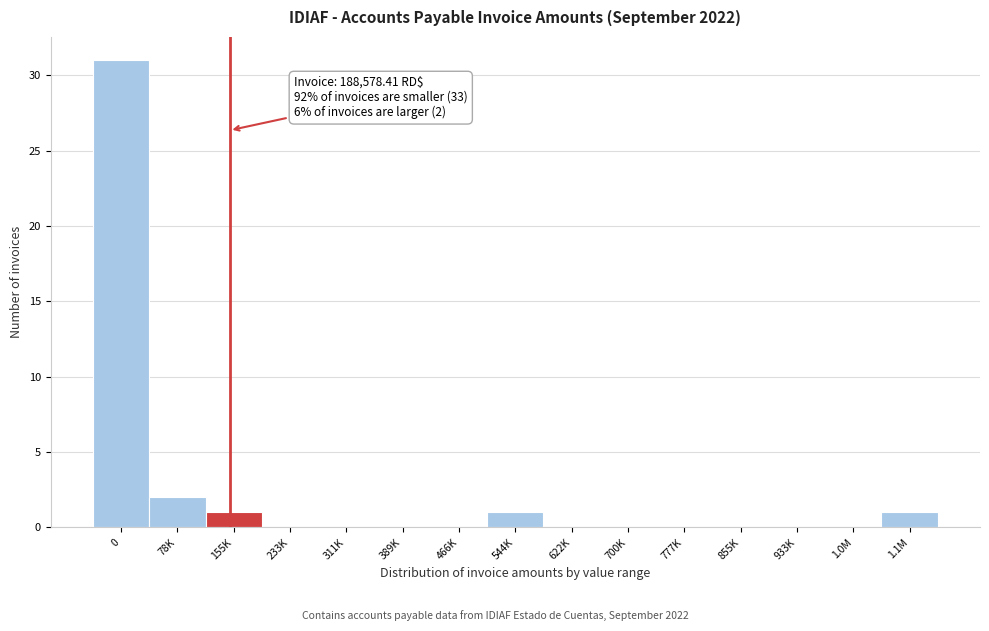

Reading left to right, what are all the values shown in this chart?

0=31	78K=2	155K=1	233K=0	311K=0	389K=0	466K=0	544K=1	622K=0	700K=0	777K=0	855K=0	933K=0	1.0M=0	1.1M=1